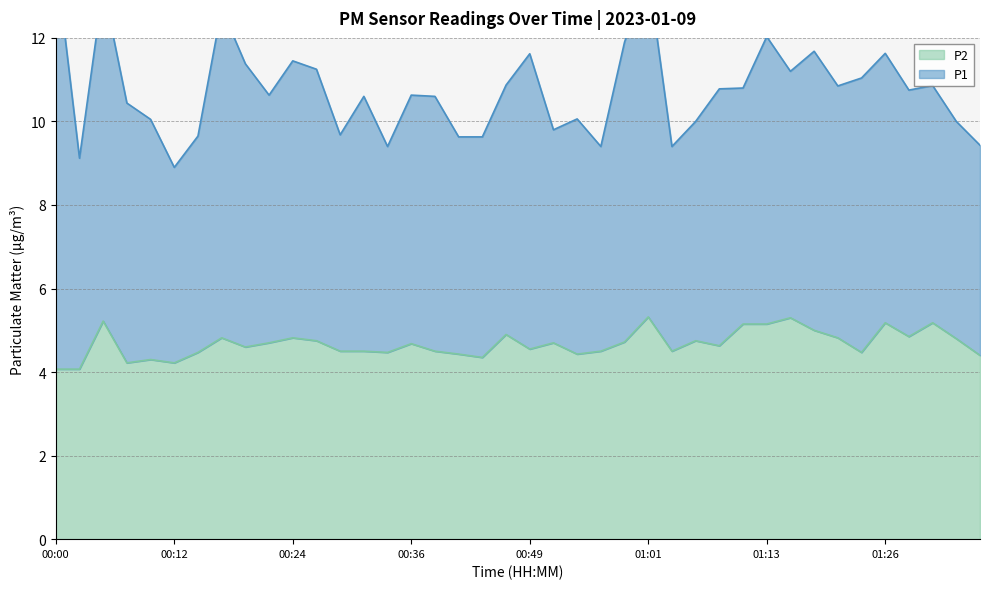

How many data points does each series have?

40